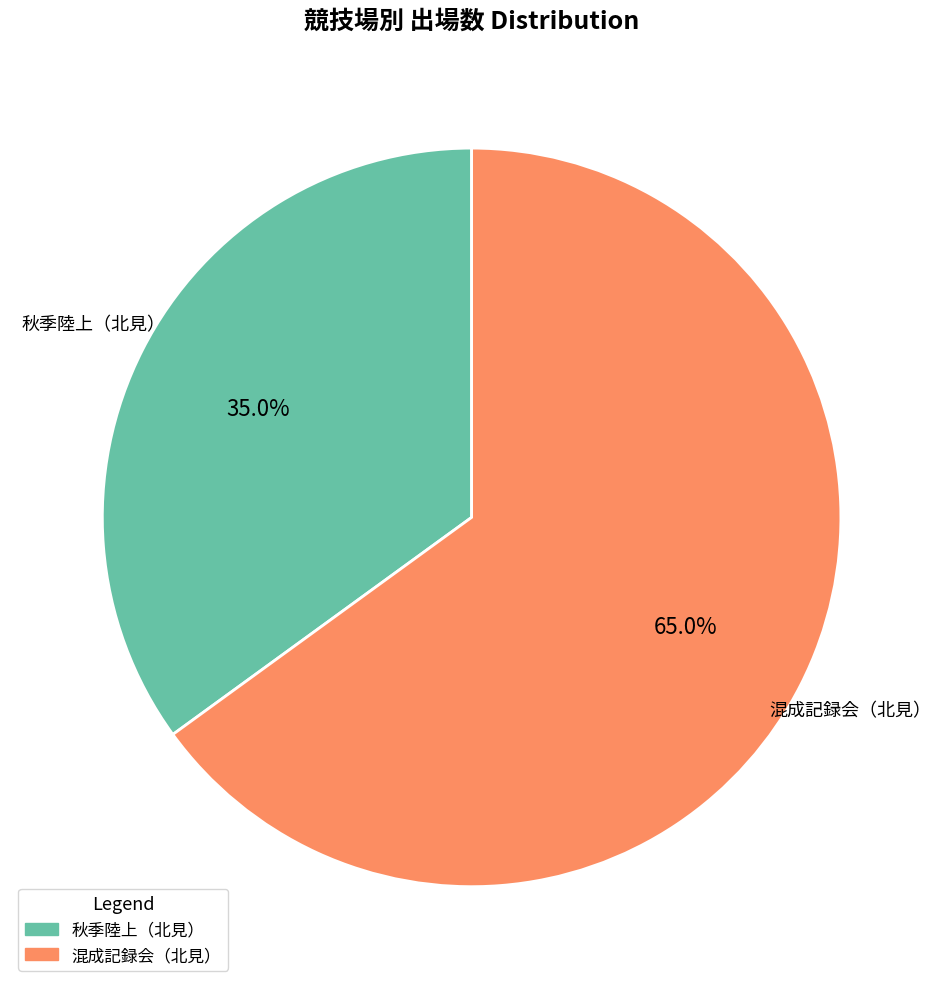

Is there any slice that represents more than half of the pie?

Yes